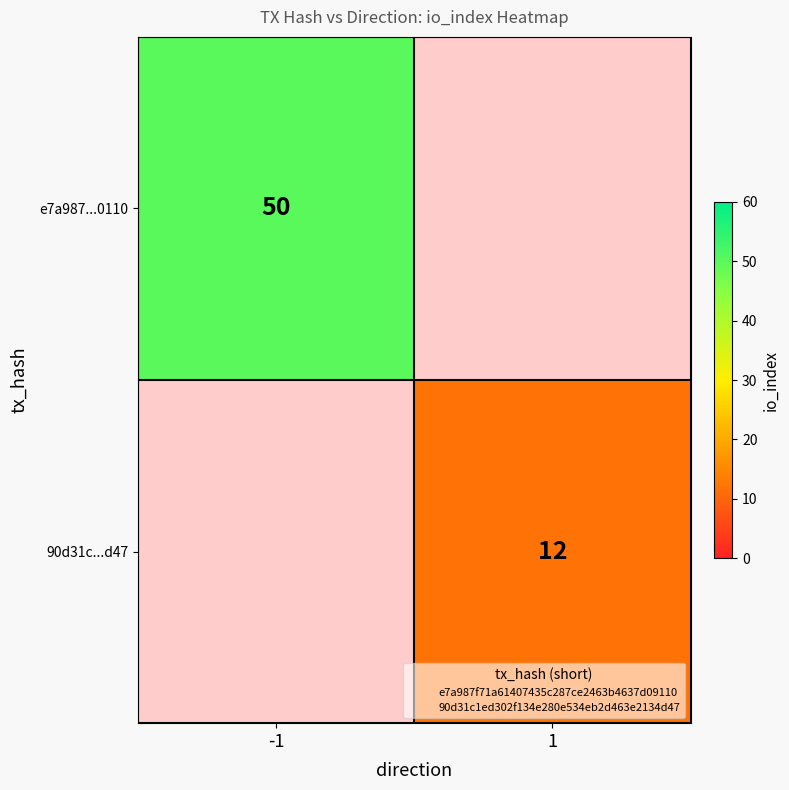

Which has a higher value, 1 or -1?

-1